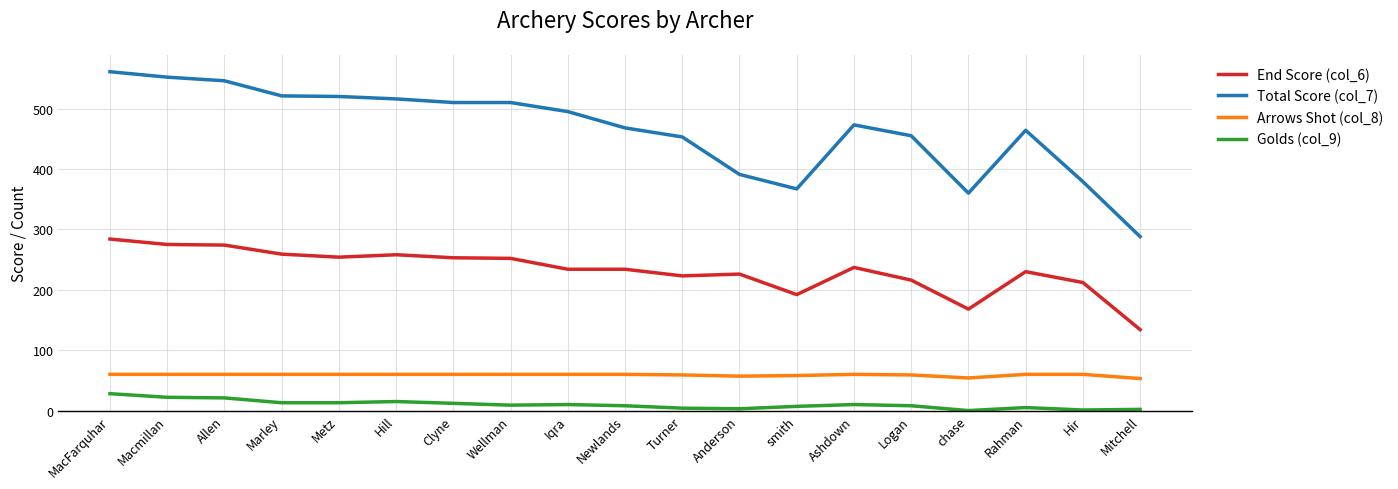

Which series has the largest total across all categories?

Total Score (col_7)